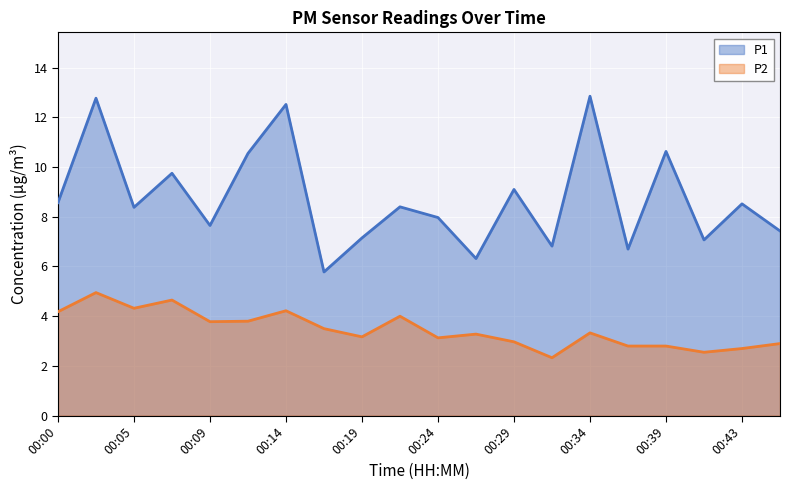

List the series in order of their peak value, highest first.

P1, P2